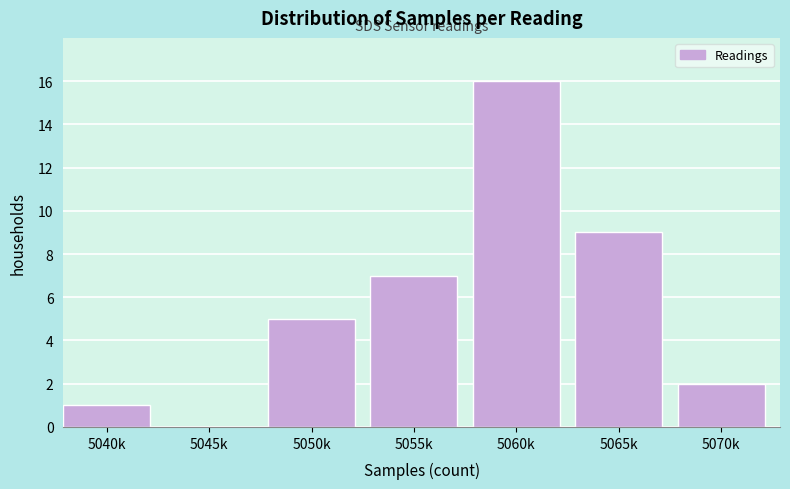

Reading left to right, extract all data points from this chart.

5040k=1	5045k=0	5050k=5	5055k=7	5060k=16	5065k=9	5070k=2